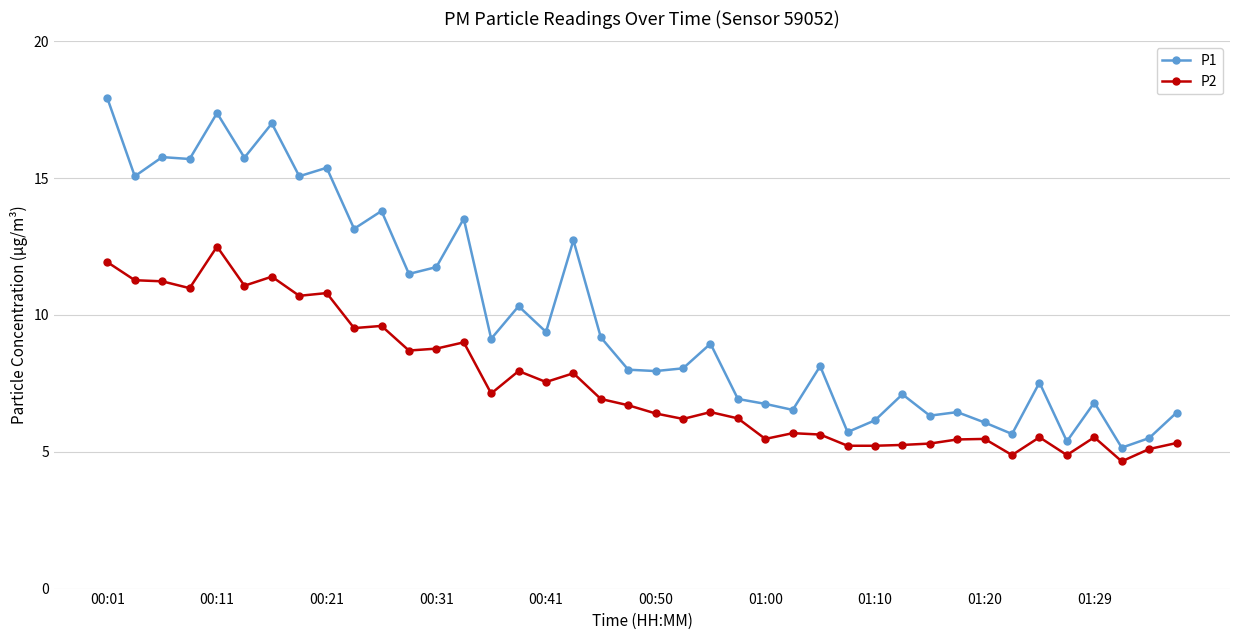

What is the value of the P1 point at the 6th from the left?

15.8